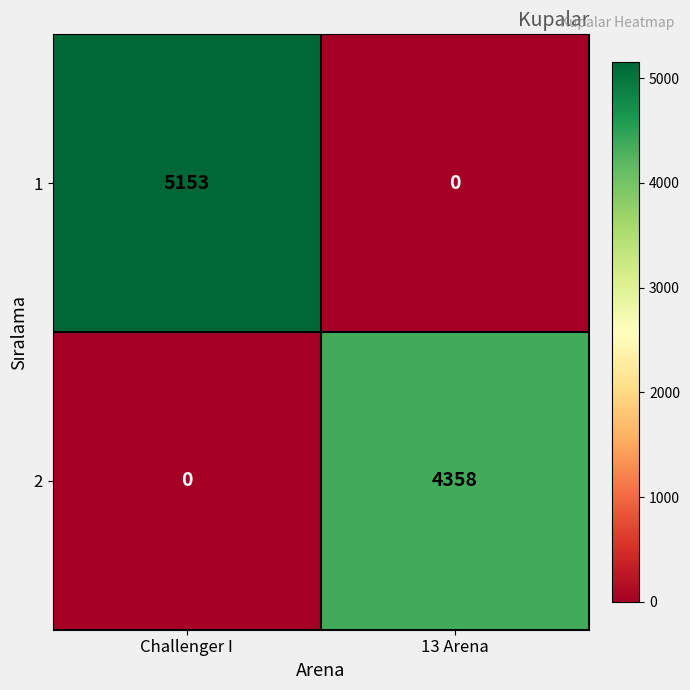

How many series are shown in this chart?

2